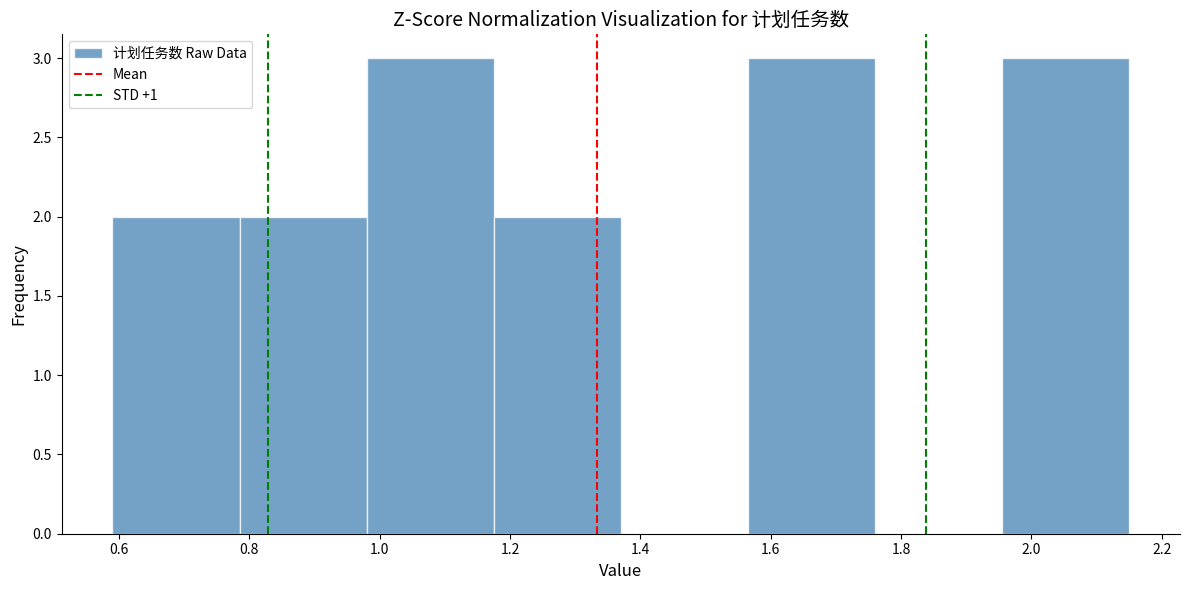

What is the height of the bar covering 1.955 to 2.150 on the x-axis? Neither the bar edges nor the heights are printed on the chart, so give them approximately, as read against the axes.

3